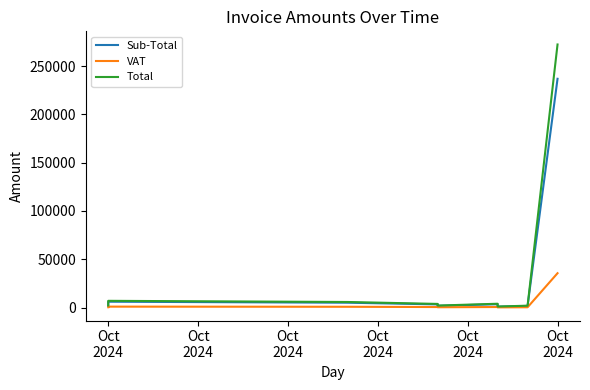

Does the chart display data point markers on the line(s)?

No